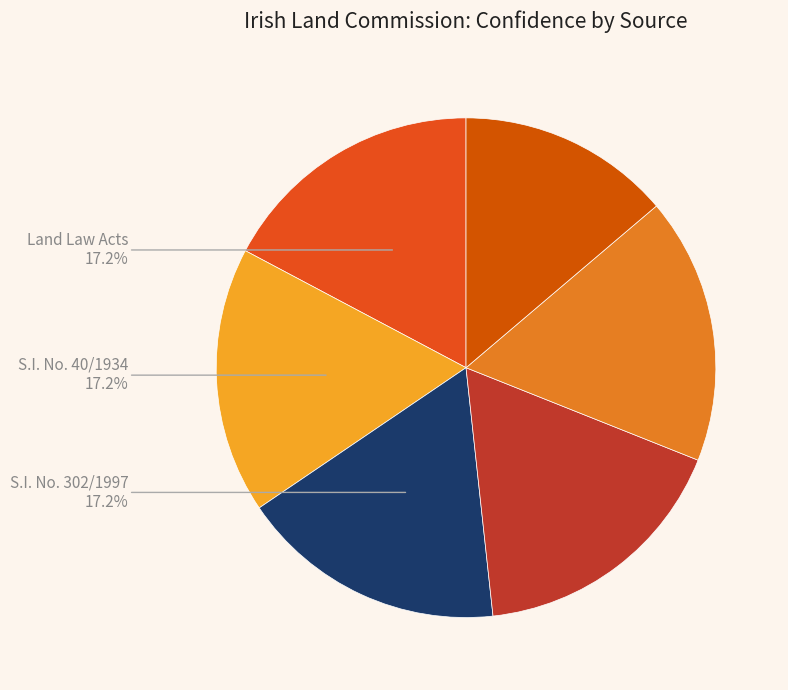

How many segments does this pie chart have?

6